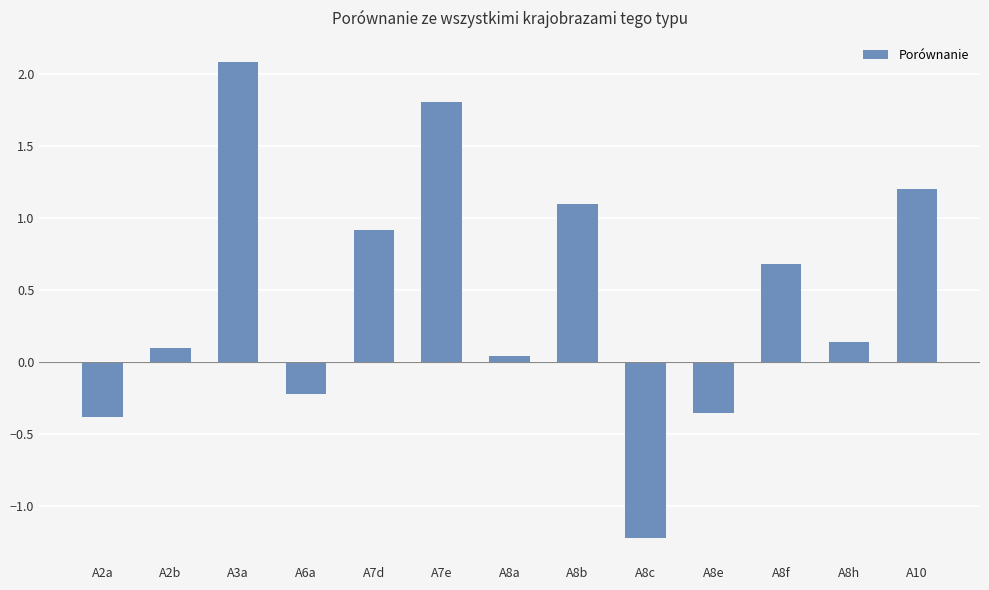

The value at A8b is 1.1. True or false?

True